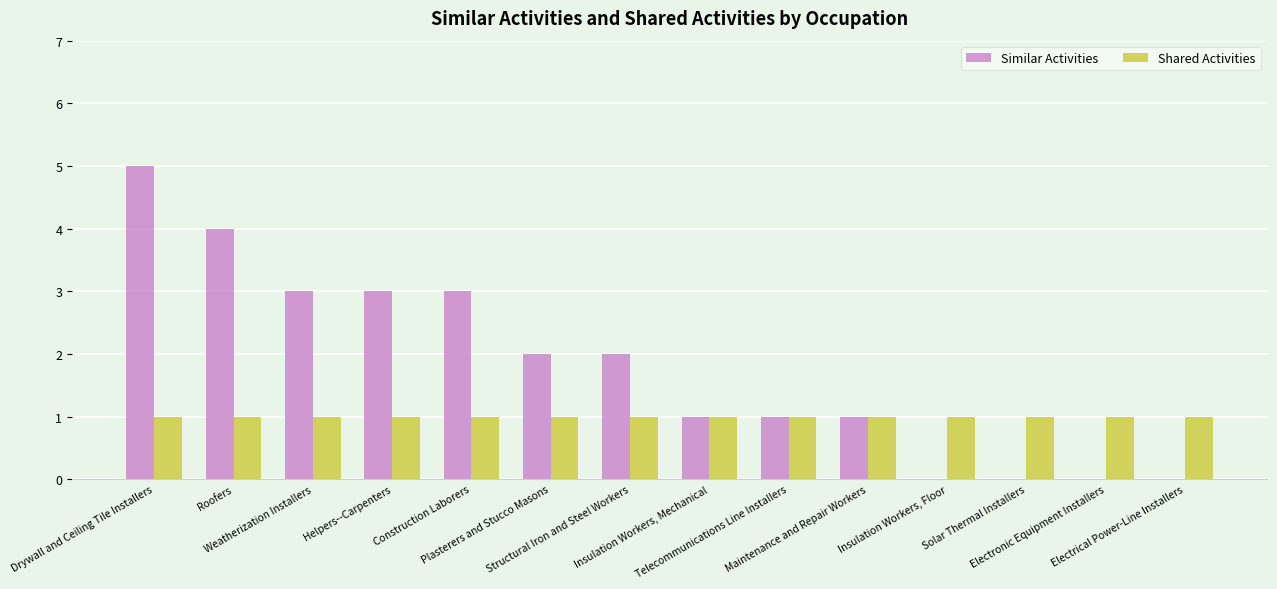

Which label corresponds to the largest value in the chart?

Drywall and Ceiling Tile Installers